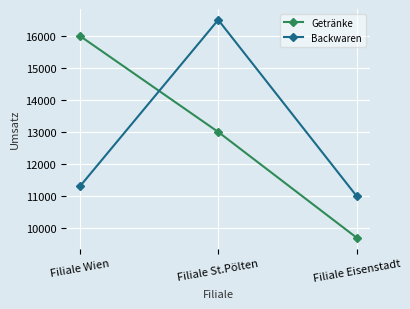

Reading right to left, transcribe all the data shown in this chart.

Getränke: Filiale Eisenstadt=9700	Filiale St.Pölten=13000	Filiale Wien=16000
Backwaren: Filiale Eisenstadt=11000	Filiale St.Pölten=16500	Filiale Wien=11300